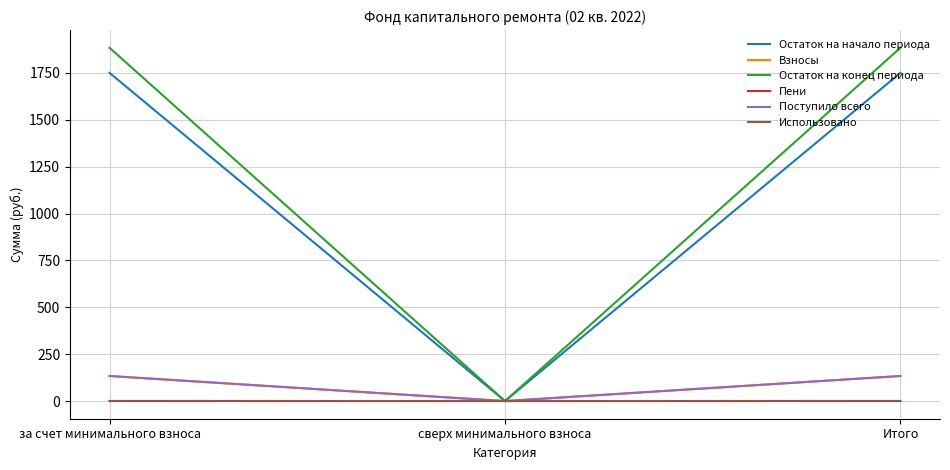

What are all the series names shown in the legend?

Остаток на начало периода, Взносы, Остаток на конец периода, Пени, Поступило всего, Использовано